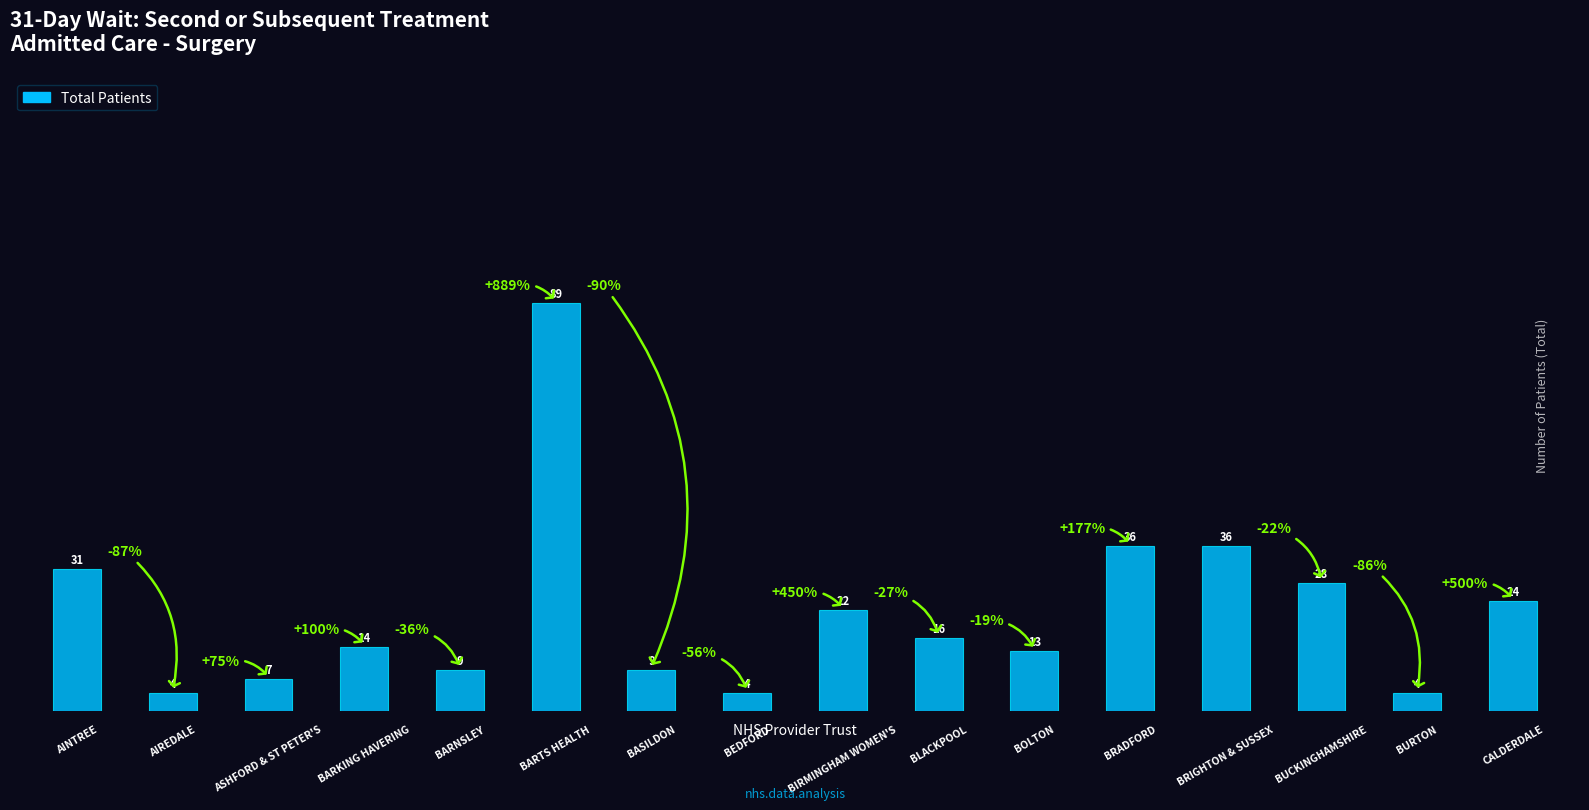

Are the bars horizontal?

No